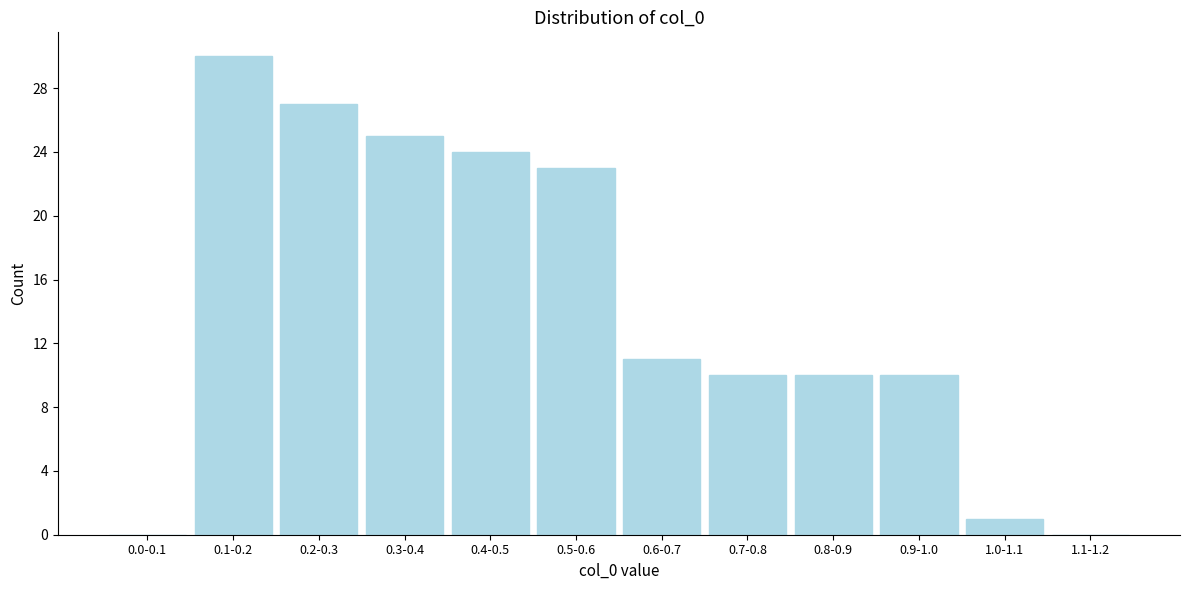

Reading left to right, transcribe all the data shown in this chart.

0.0-0.1=0	0.1-0.2=30	0.2-0.3=27	0.3-0.4=25	0.4-0.5=24	0.5-0.6=23	0.6-0.7=11	0.7-0.8=10	0.8-0.9=10	0.9-1.0=10	1.0-1.1=1	1.1-1.2=0